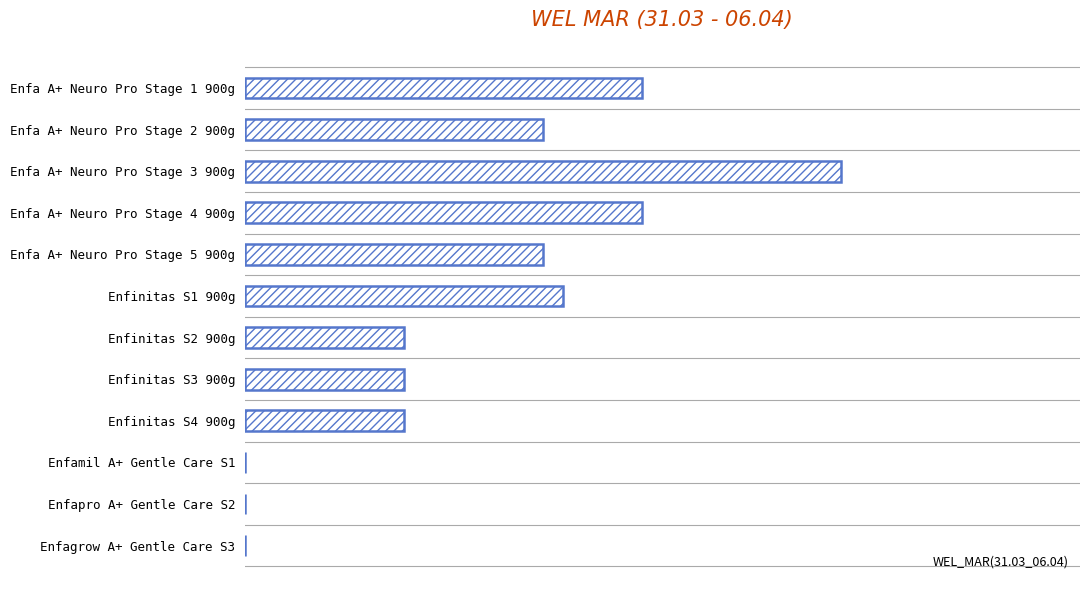

How many positive values are there?

9